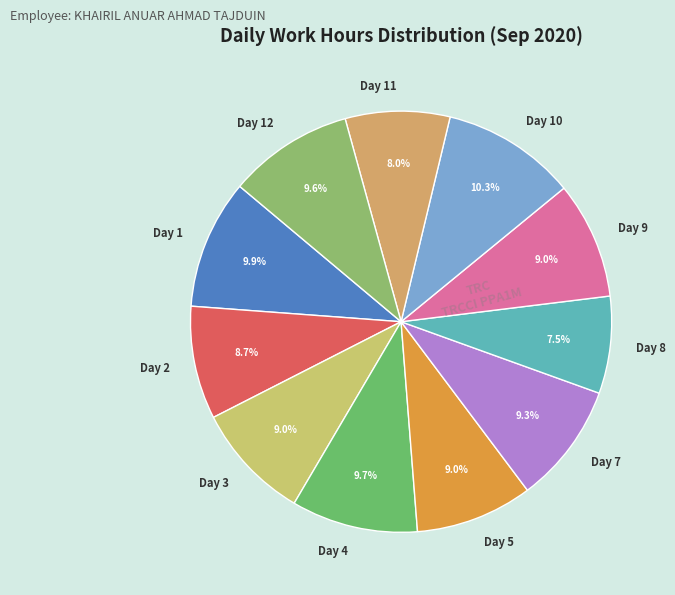

Count the number of slices in the pie.

11